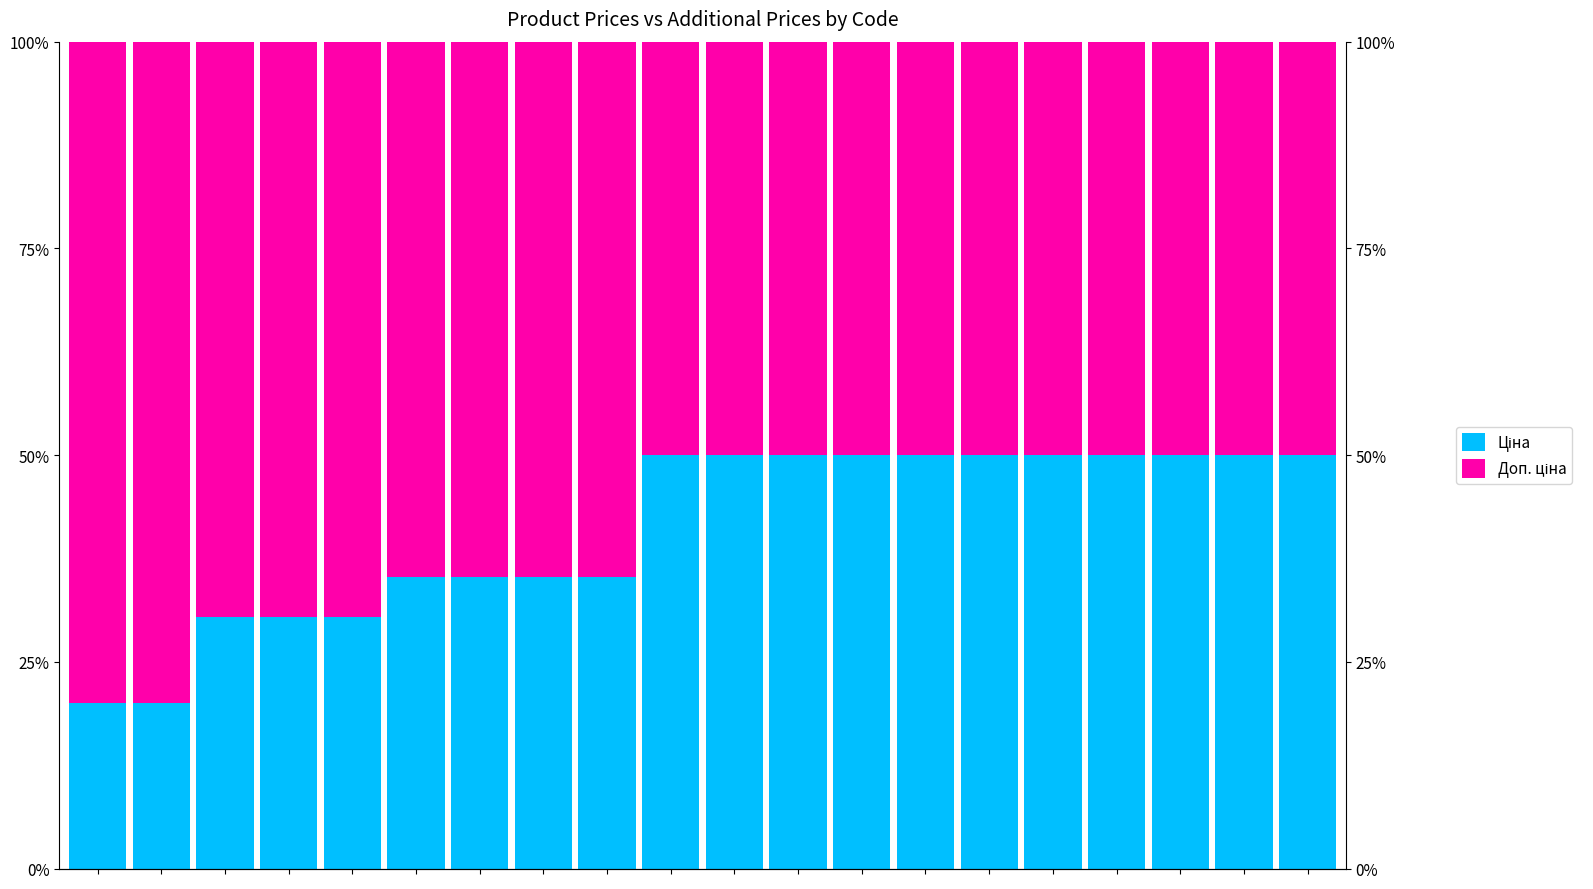

Is the value of Ціна at 14 greater than the value of Доп. ціна at 17?

No